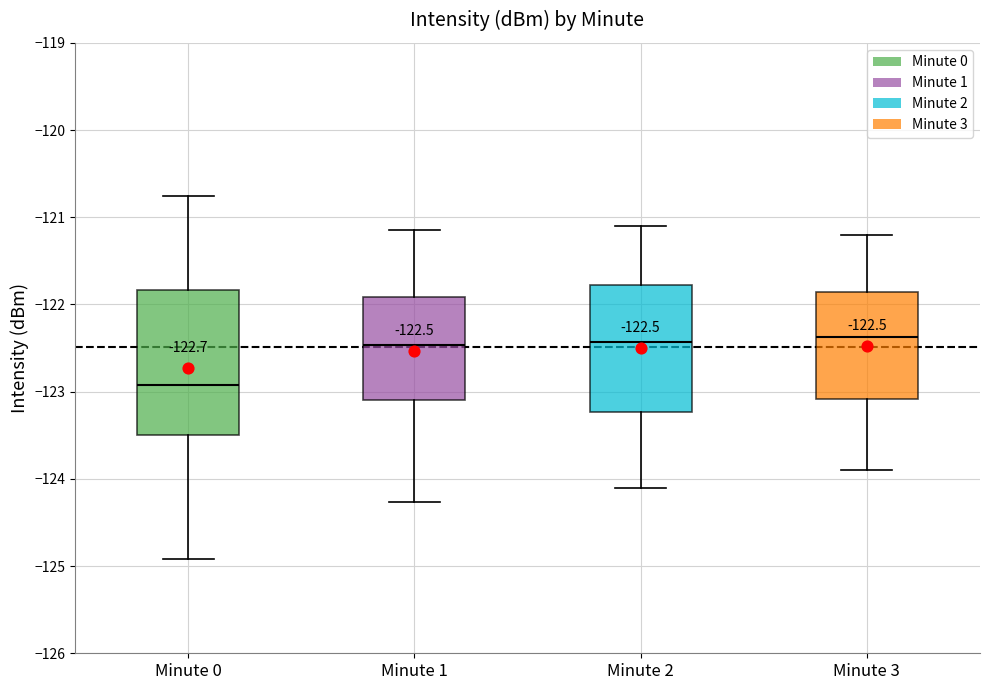

Which box is the tallest, from its lower edge to its upper edge?

Minute 0